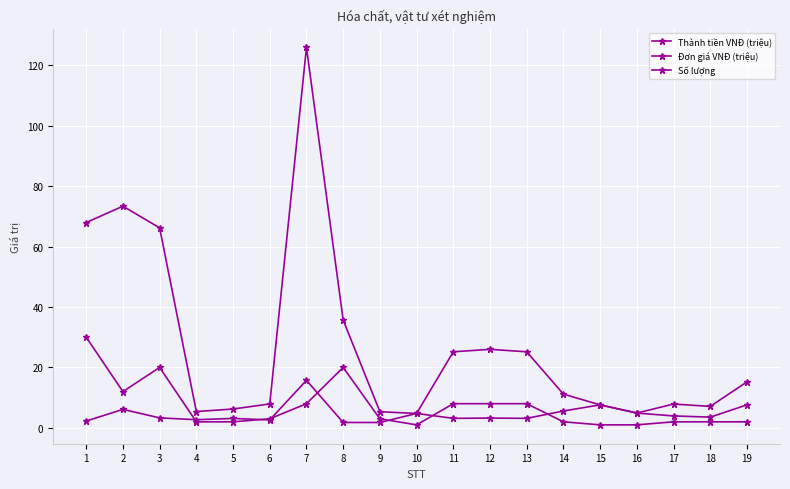

Is it true that Đơn giá VNĐ (triệu) equals 7.6 at 19?

True